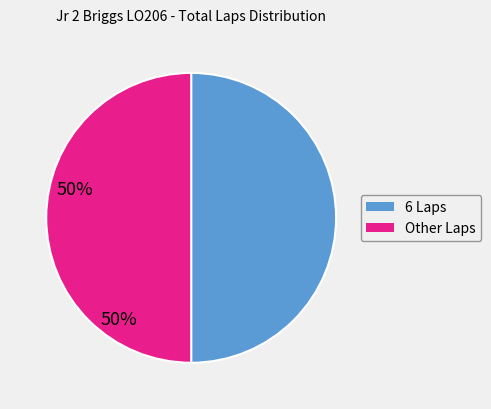

How many slices are in this pie chart?

2